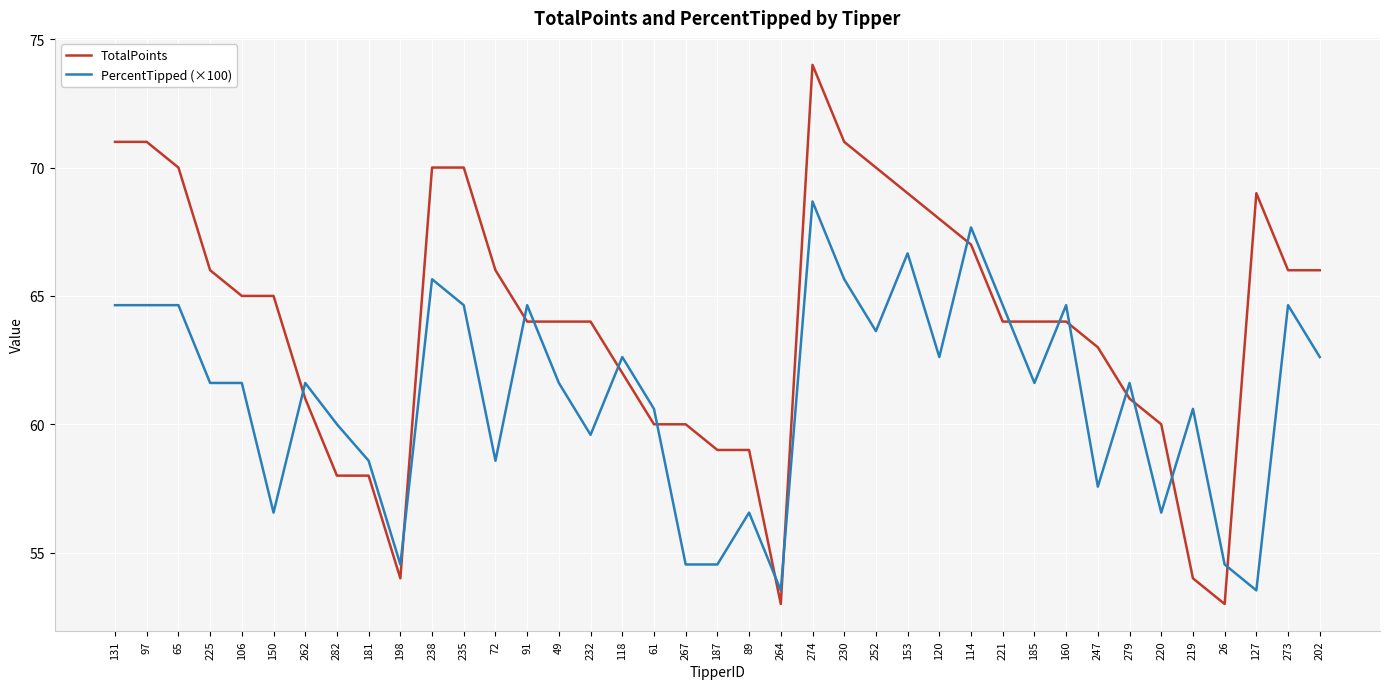

How many values in the PercentTipped (×100) series are below 61?

16